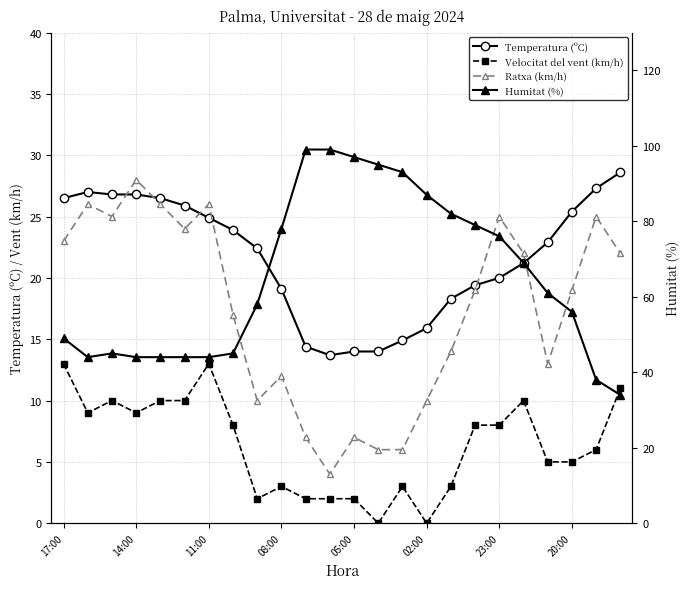

True or false: Temperatura (ºC) and Humitat (%) cross at least once.

False